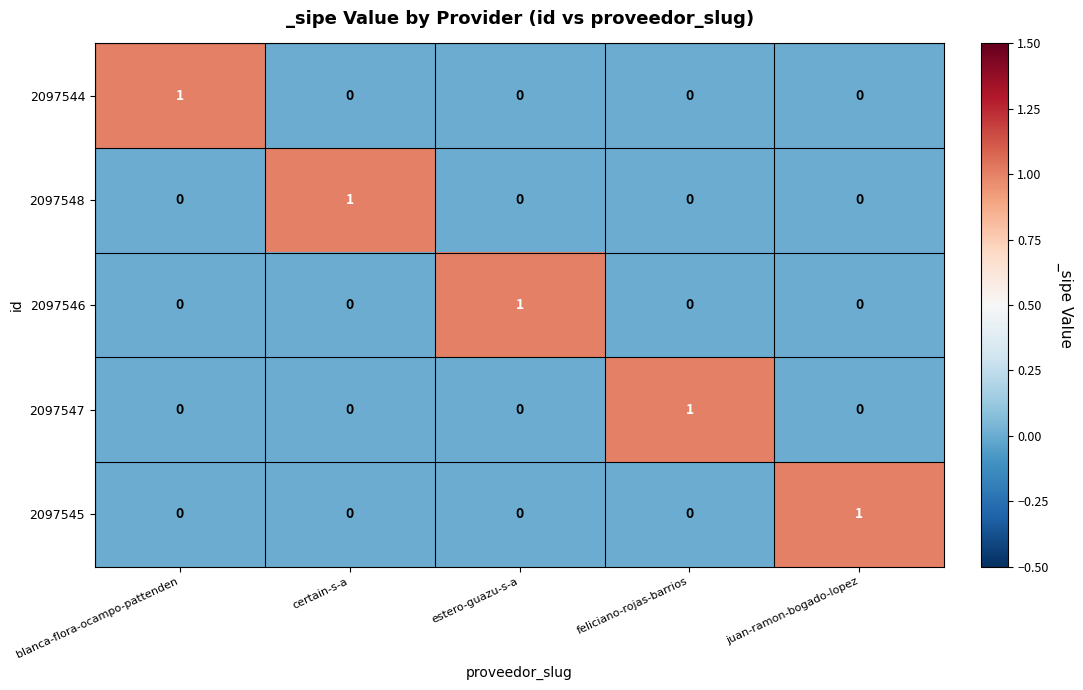

Count the 2097544 values in the range 0 to 1.

5